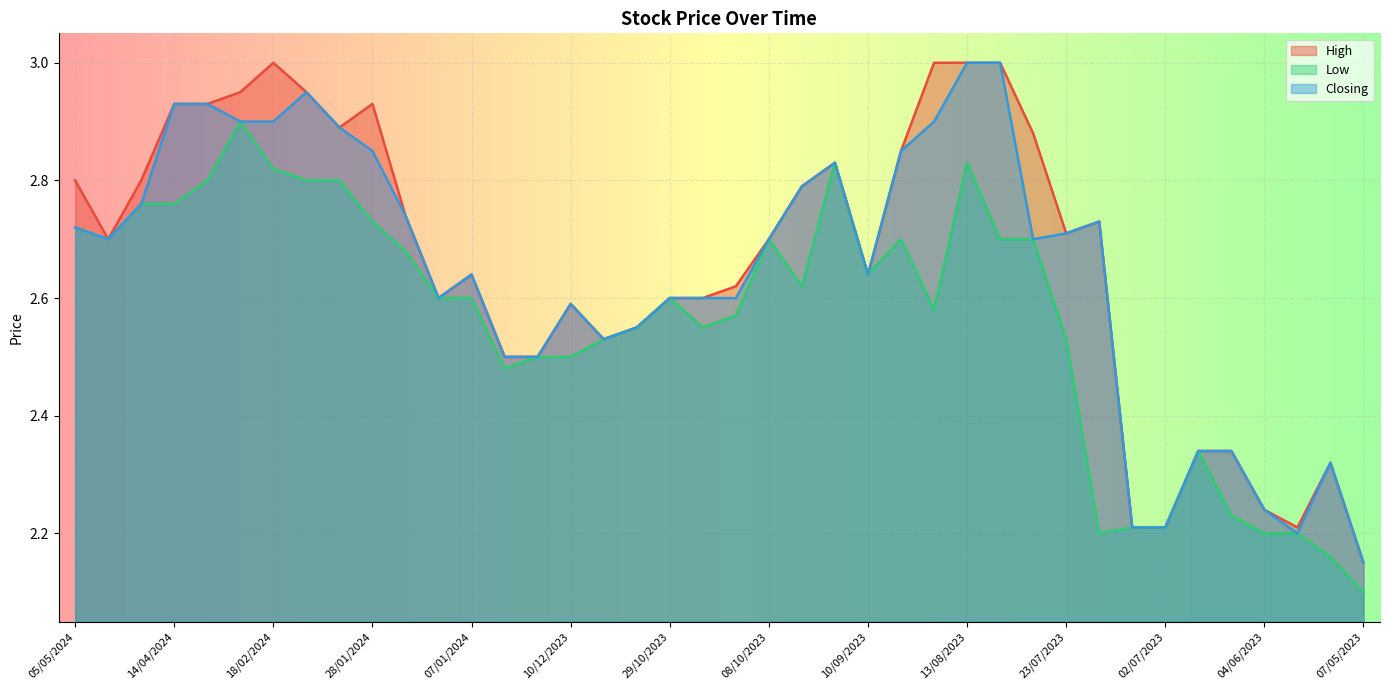

Reading left to right, extract all data points from this chart.

High: 2.8	2.7	2.8	2.9	2.9	3.0	3.0	3.0	2.9	2.9	2.7	2.6	2.6	2.5	2.5	2.6	2.5	2.5	2.6	2.6	2.6	2.7	2.8	2.8	2.6	2.9	3.0	3.0	3.0	2.9	2.7	2.7	2.2	2.2	2.3	2.3	2.2	2.2	2.3	2.1
Low: 2.7	2.7	2.8	2.8	2.8	2.9	2.8	2.8	2.8	2.7	2.7	2.6	2.6	2.5	2.5	2.5	2.5	2.5	2.6	2.5	2.6	2.7	2.6	2.8	2.6	2.7	2.6	2.8	2.7	2.7	2.5	2.2	2.2	2.2	2.3	2.2	2.2	2.2	2.2	2.1
Closing: 2.7	2.7	2.8	2.9	2.9	2.9	2.9	3.0	2.9	2.9	2.7	2.6	2.6	2.5	2.5	2.6	2.5	2.5	2.6	2.6	2.6	2.7	2.8	2.8	2.6	2.9	2.9	3.0	3.0	2.7	2.7	2.7	2.2	2.2	2.3	2.3	2.2	2.2	2.3	2.1